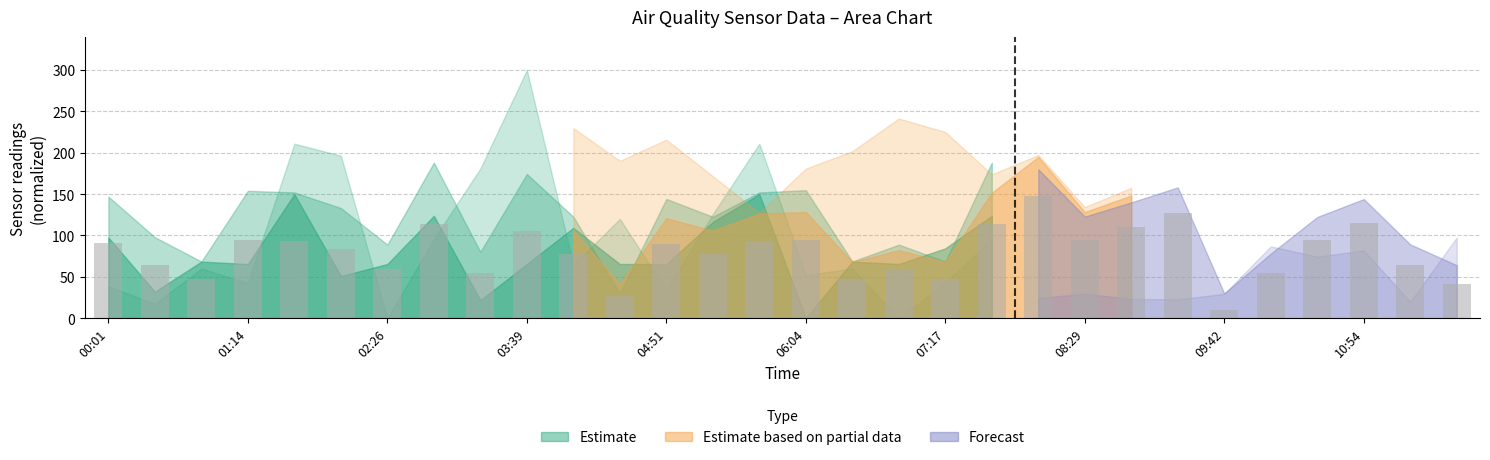

What is the greatest value displayed?

147.5